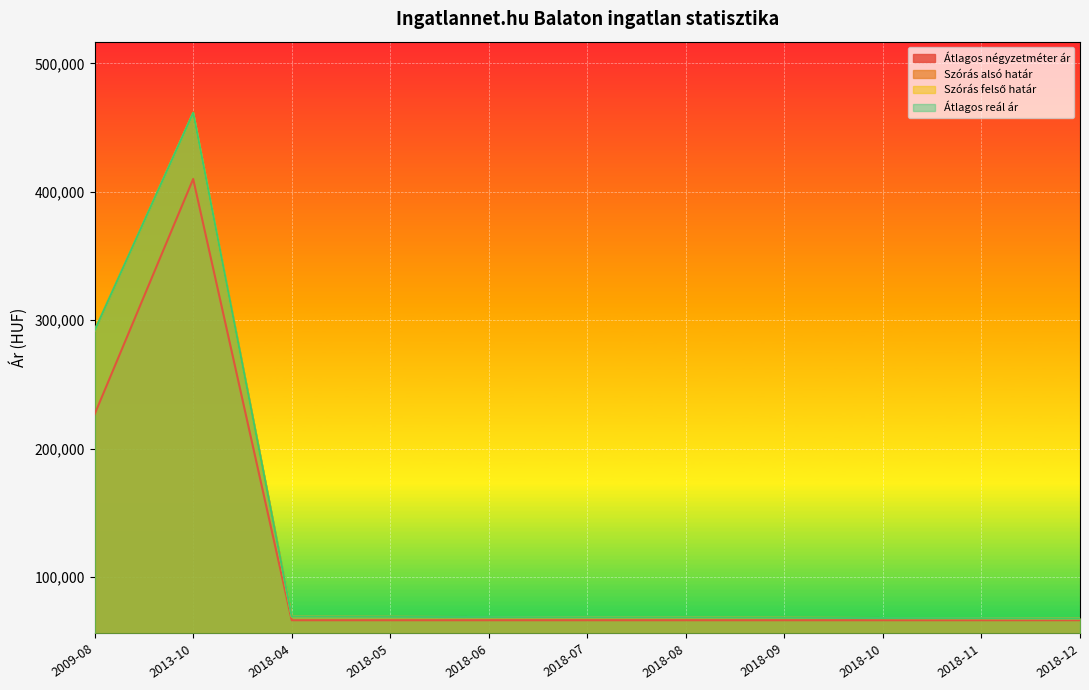

What is the average value of the Átlagos négyzetméter ár series?

112261